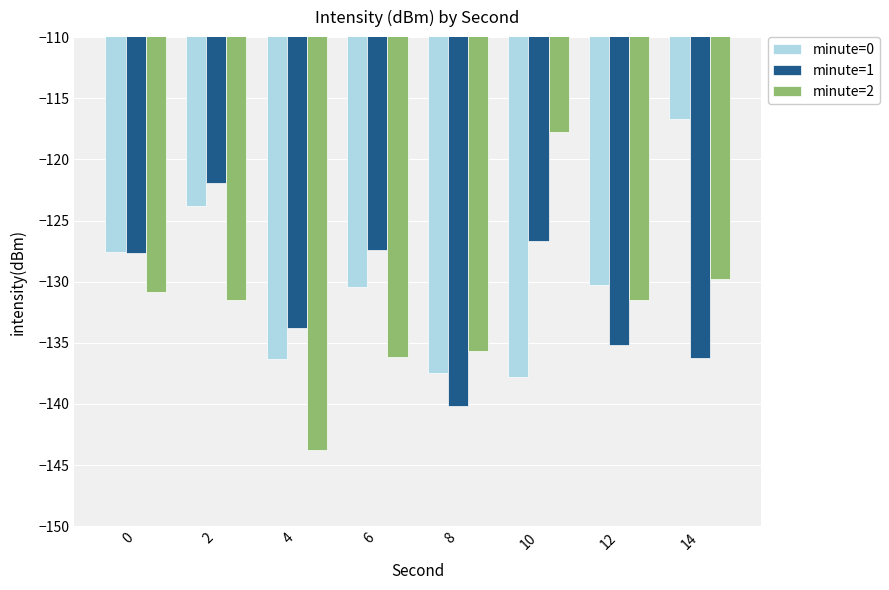

What is the difference between the highest and lowest values at 14?

19.6